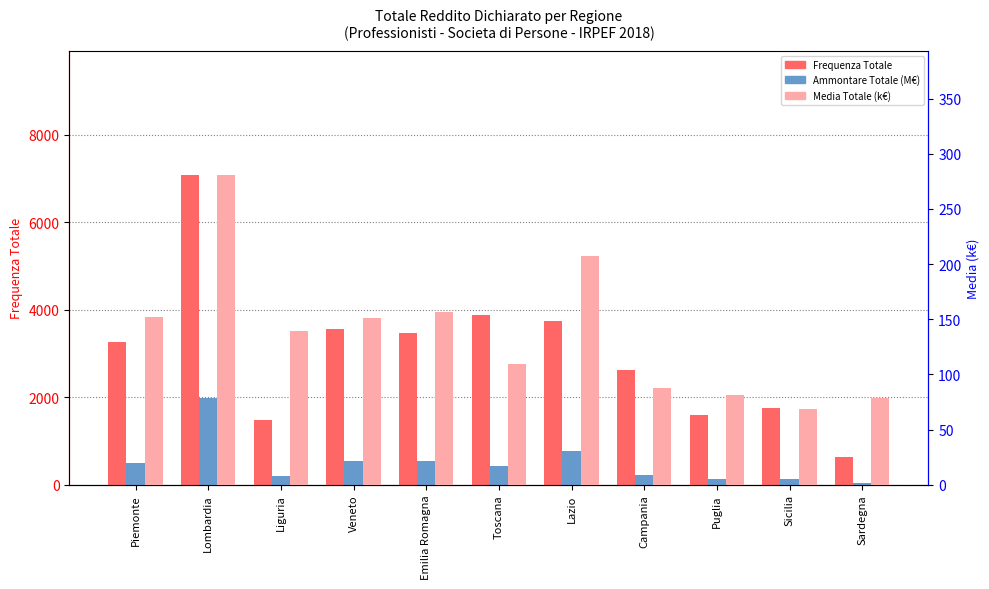

What position from the right is Sardegna?

1